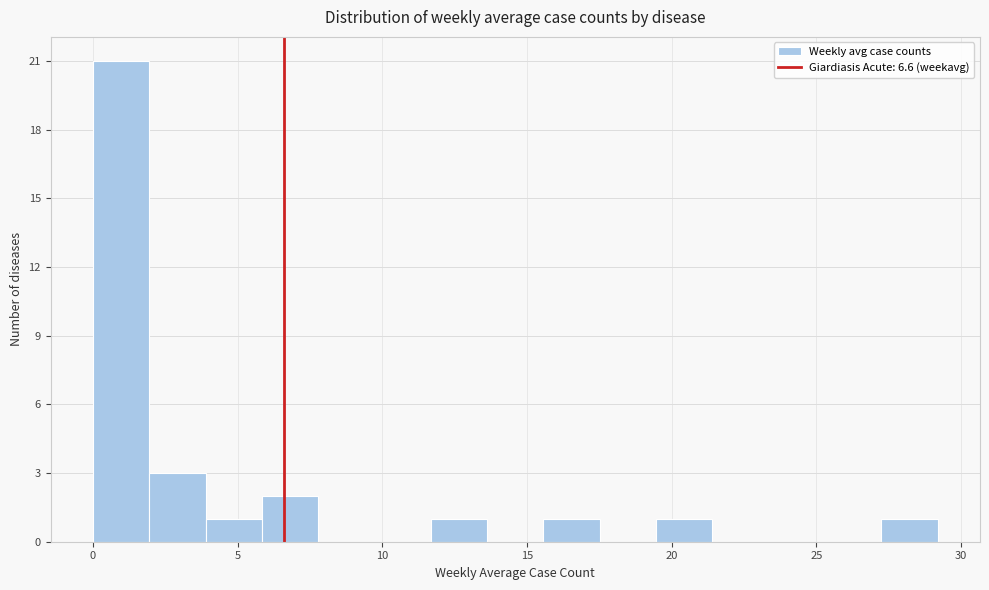

Around what value on the x-axis is the tallest bar? Give the approximate position of its centre, as read against the axis.

1.0